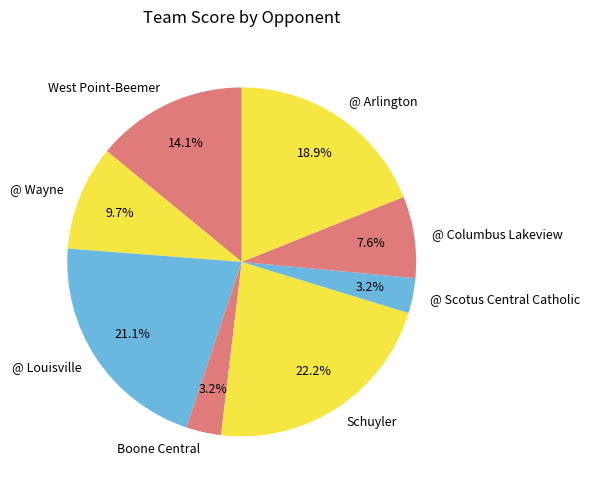

What percentage do West Point-Beemer and Boone Central together represent?

17.3%